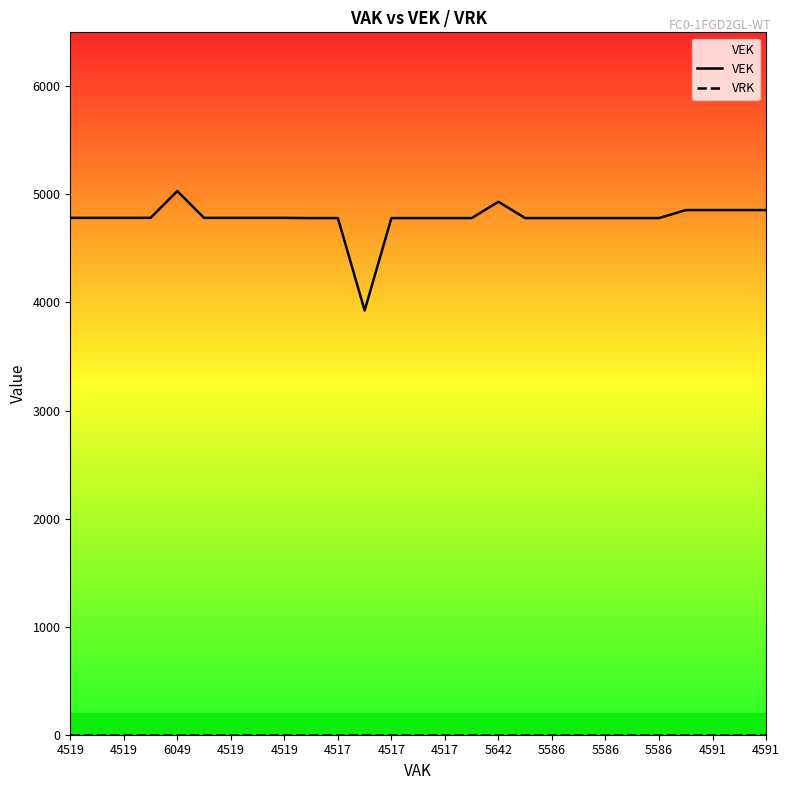

Is this an area chart (filled region under the line)?

No